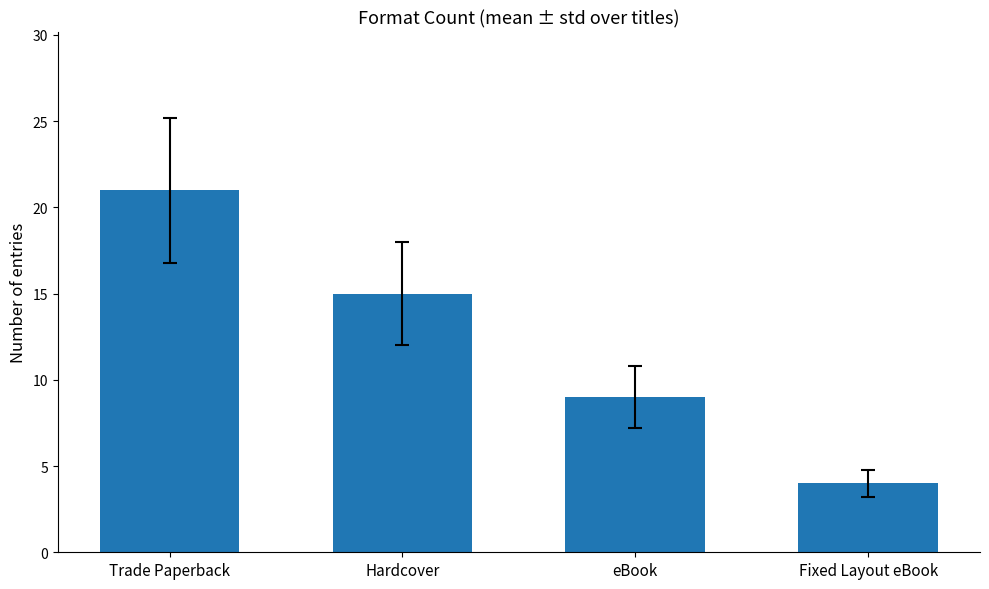

Reading left to right, transcribe all the data shown in this chart.

Trade Paperback=21	Hardcover=15	eBook=9	Fixed Layout eBook=4